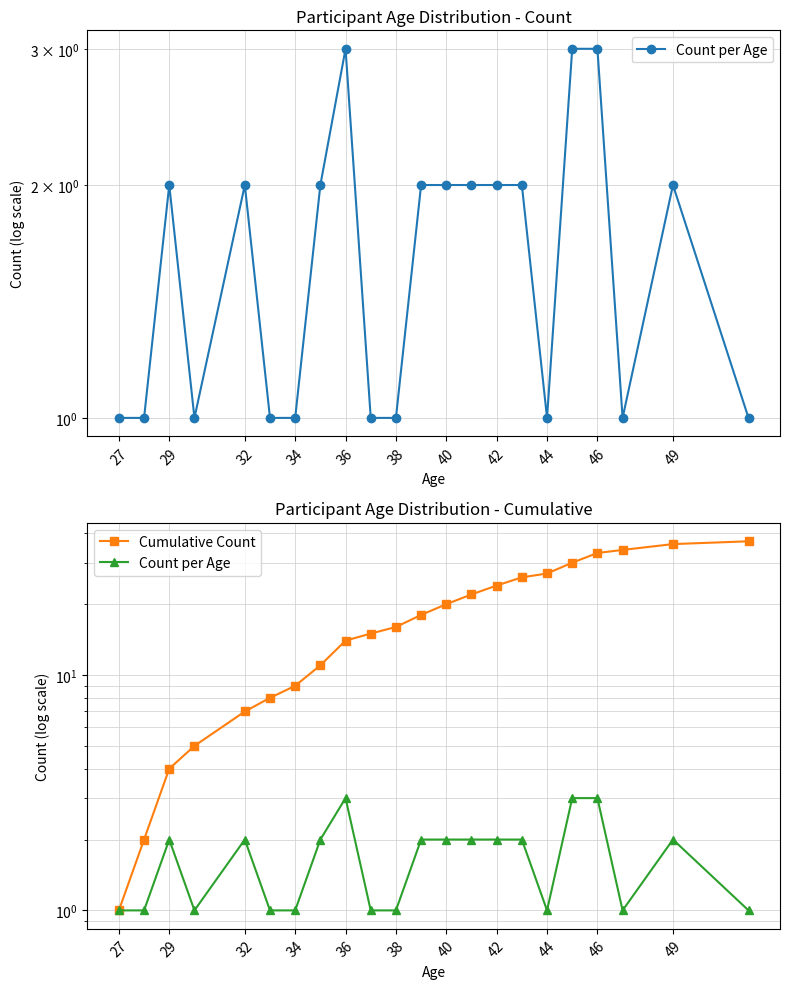

At 44, list the series in order from smallest to largest.

Count per Age, Cumulative Count